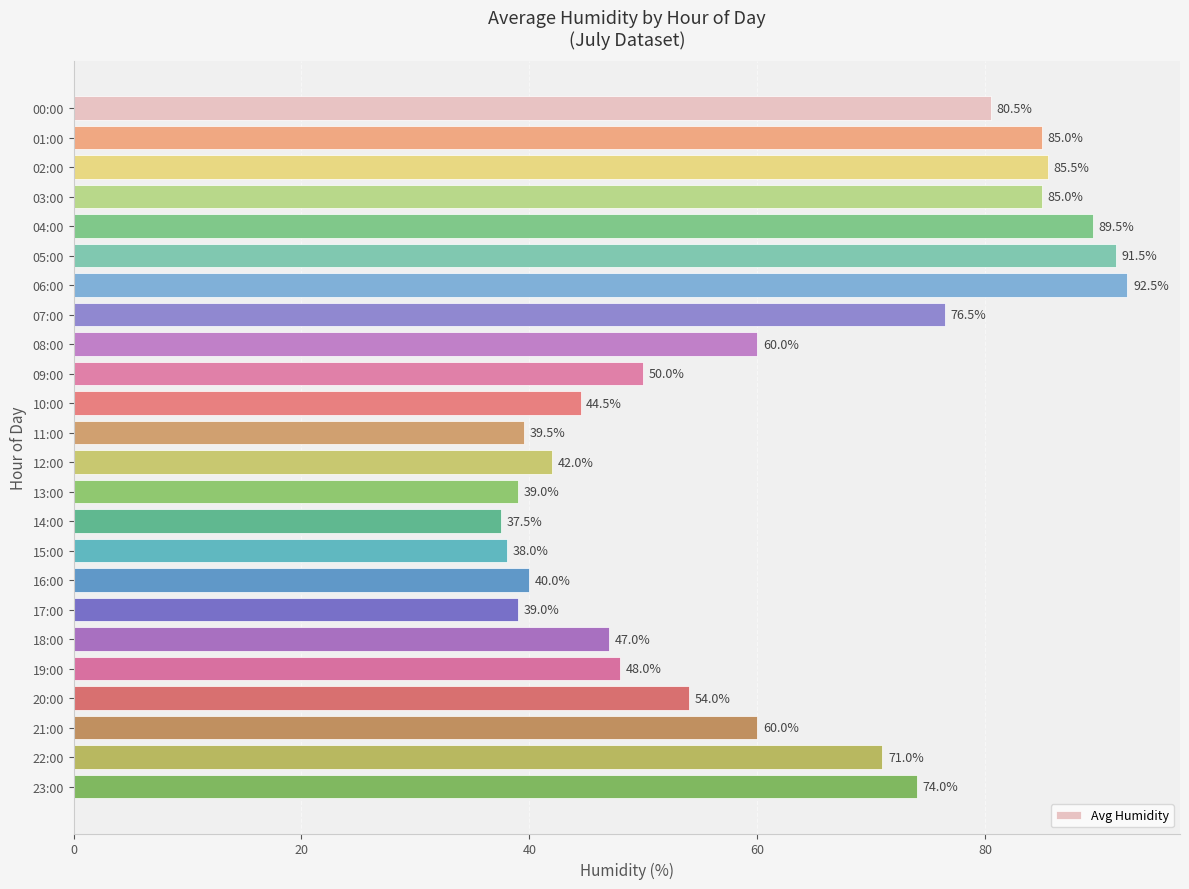

What is the approximate value at 15:00?

38.0